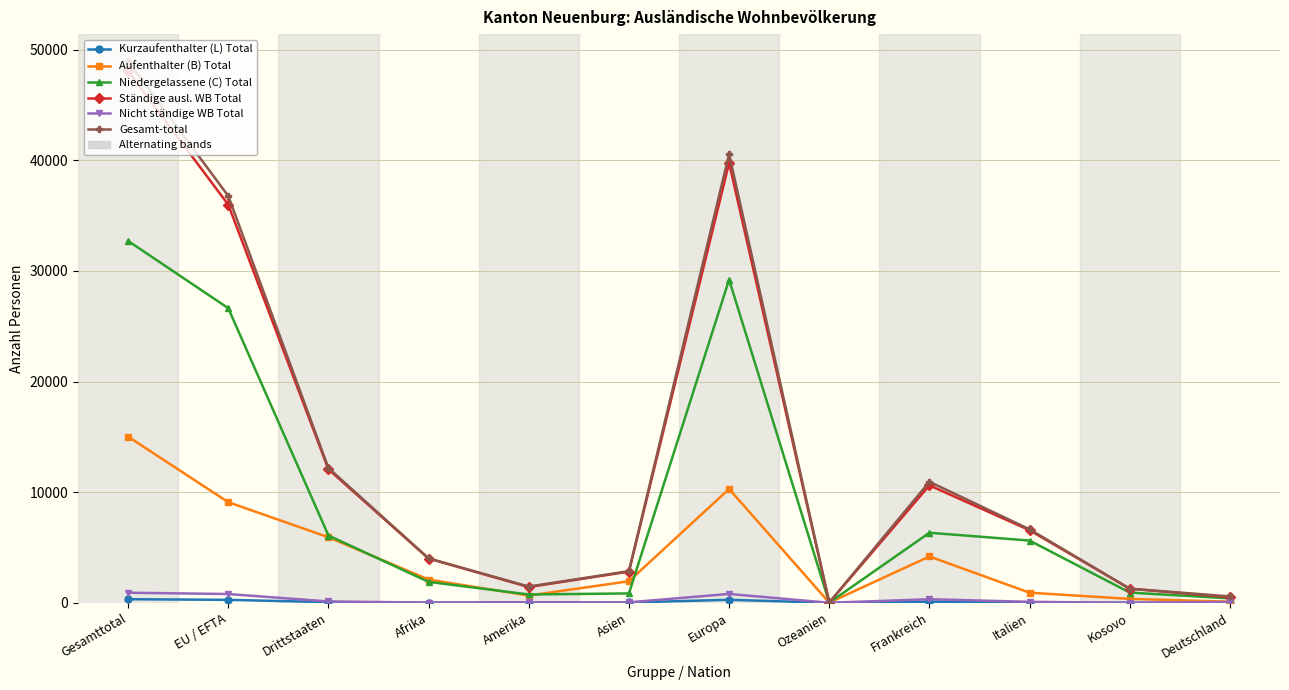

At which category does Aufenthalter (B) Total reach its first local valley?

Amerika